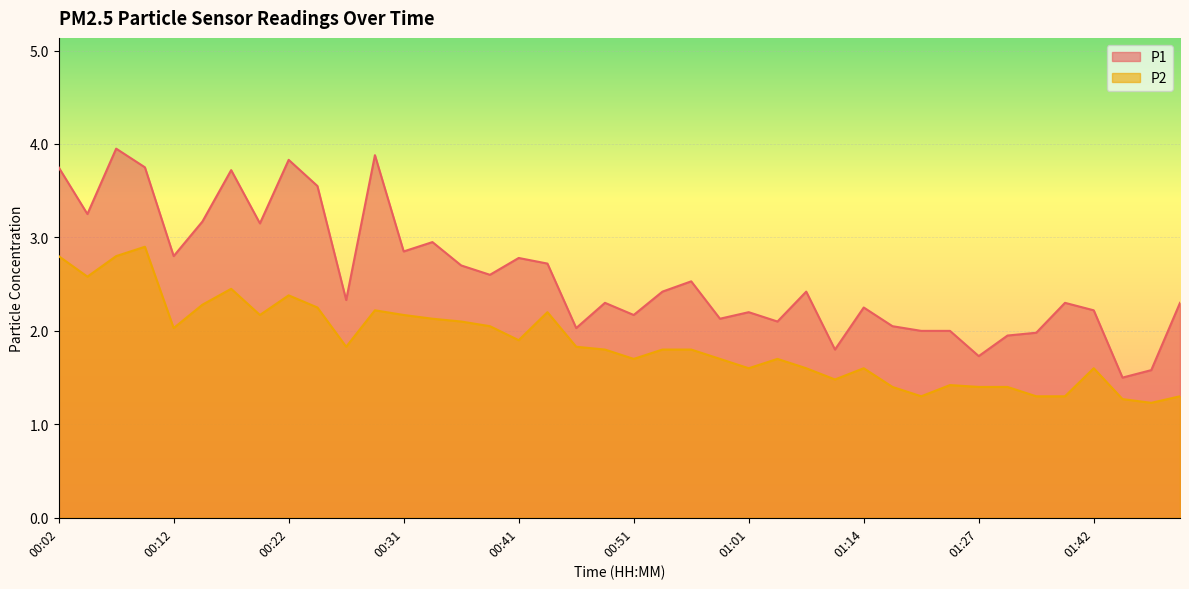

Read the P2 value at 00:36.

2.1